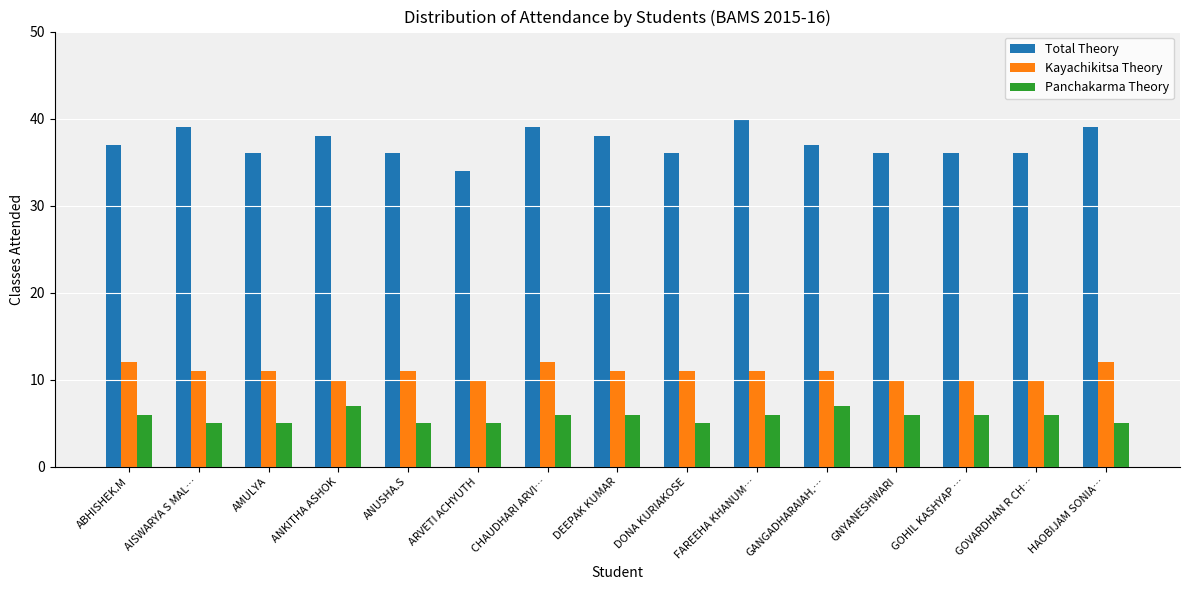

What is the difference between the maximum and minimum values in the Kayachikitsa Theory series?

2